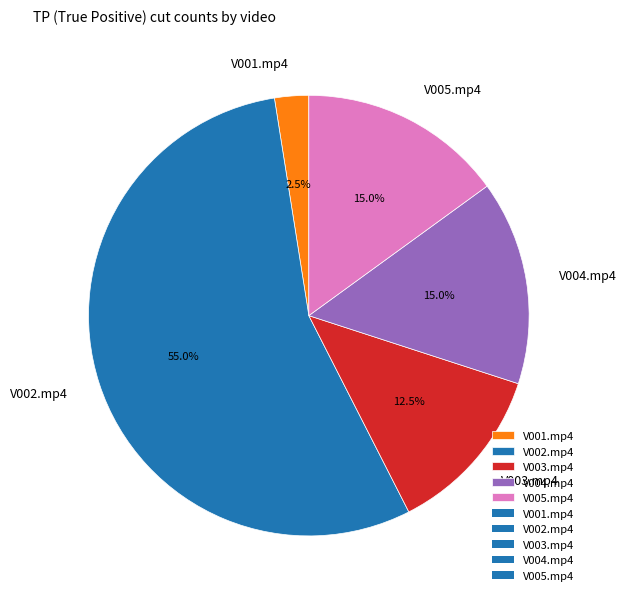

Is the sum of V005.mp4 and V004.mp4 greater than half?

No